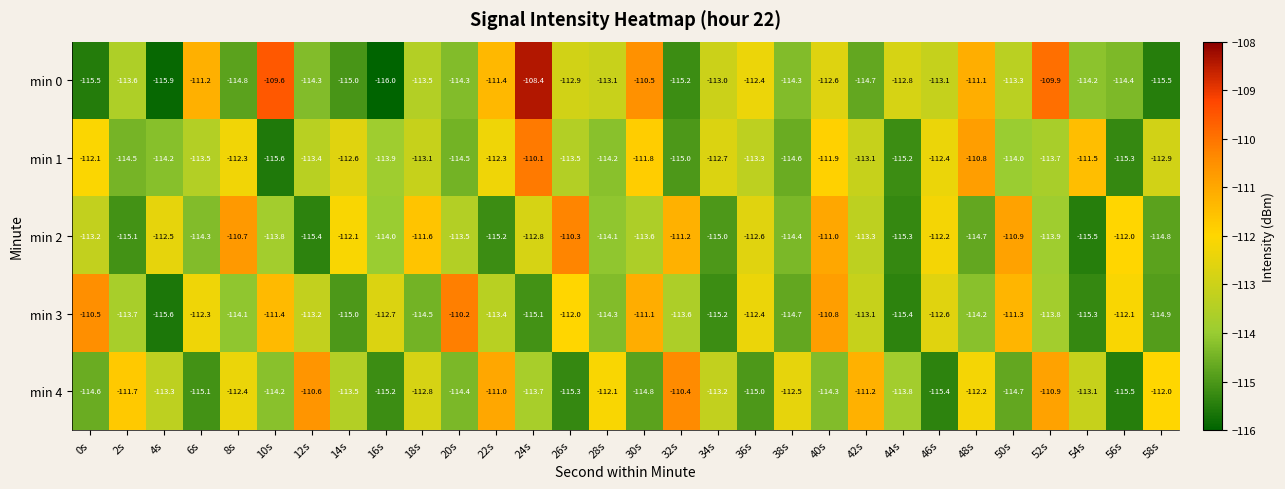

What is the average value of the min 2 series?

-113.3